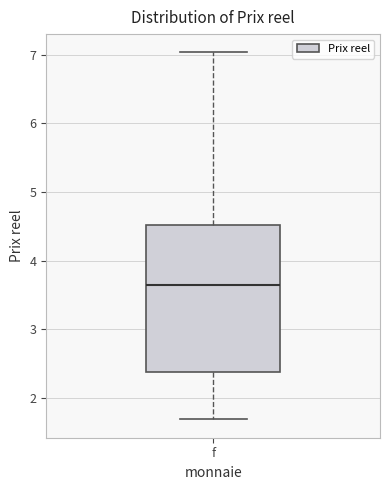

Where is the upper edge of the box for f on the y-axis? The values are not printed on the chart, so give them approximately, as read against the axis.

4.5